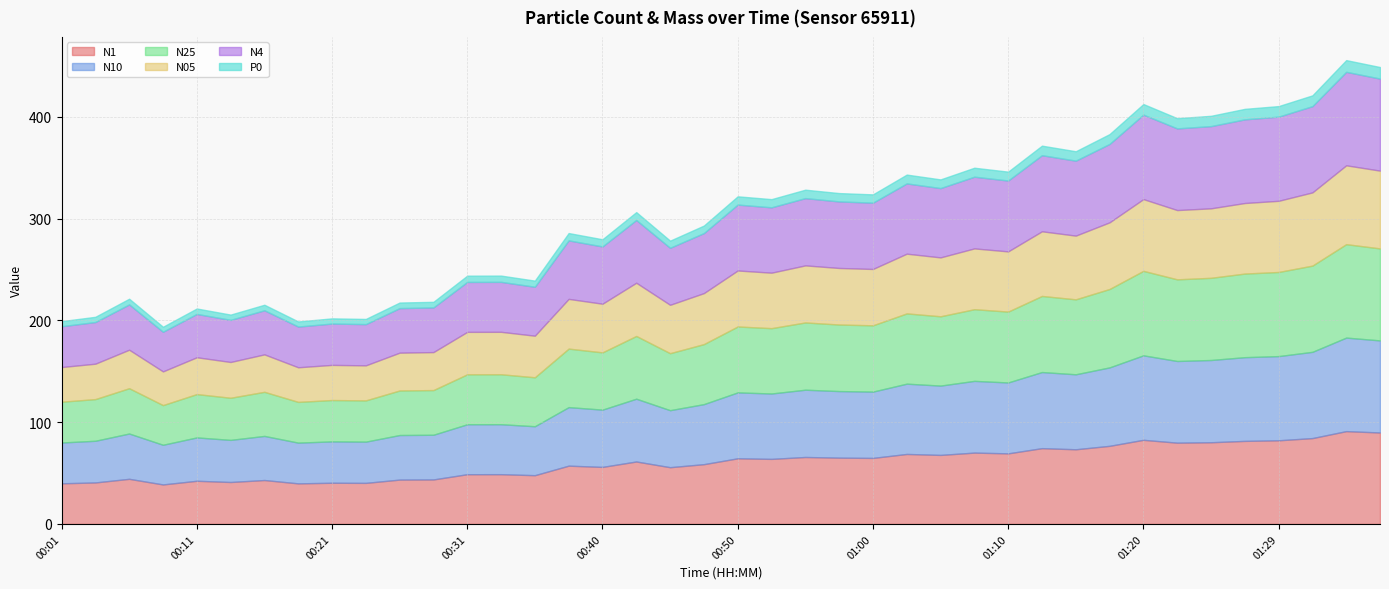

What are all the series names shown in the legend?

N1, N10, N25, N05, N4, P0